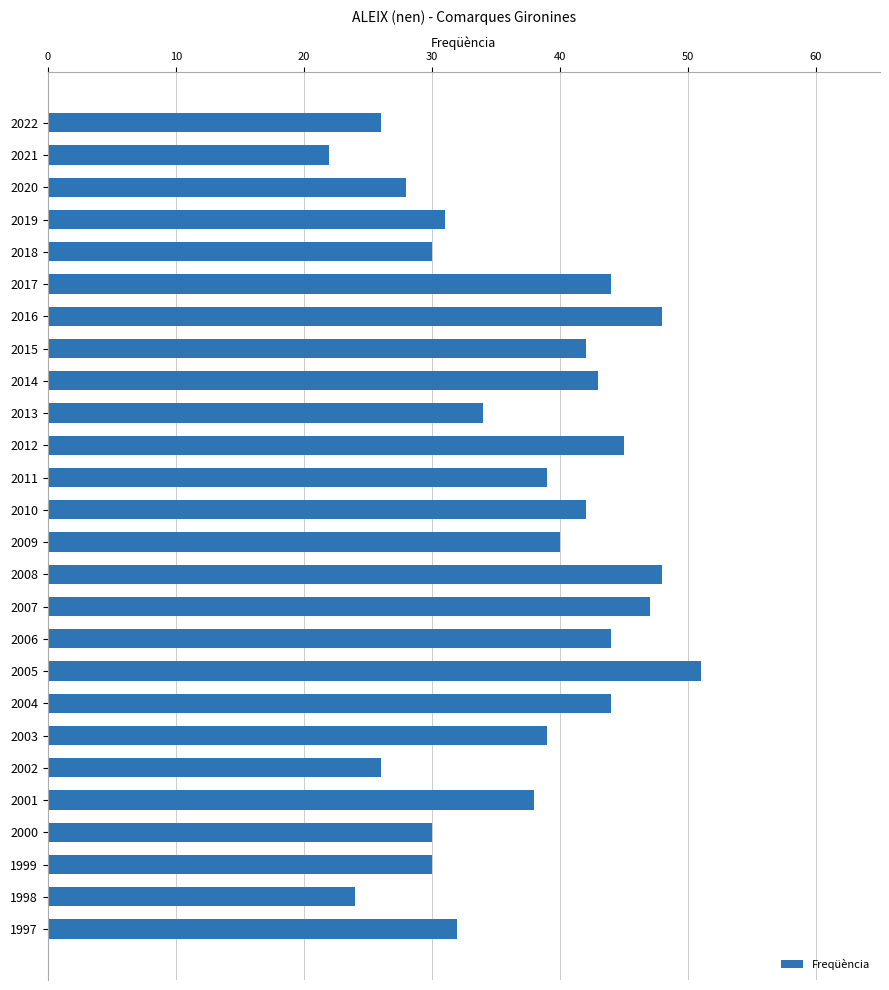

Reading top to bottom, list all the values displayed in this chart.

2022=26	2021=22	2020=28	2019=31	2018=30	2017=44	2016=48	2015=42	2014=43	2013=34	2012=45	2011=39	2010=42	2009=40	2008=48	2007=47	2006=44	2005=51	2004=44	2003=39	2002=26	2001=38	2000=30	1999=30	1998=24	1997=32